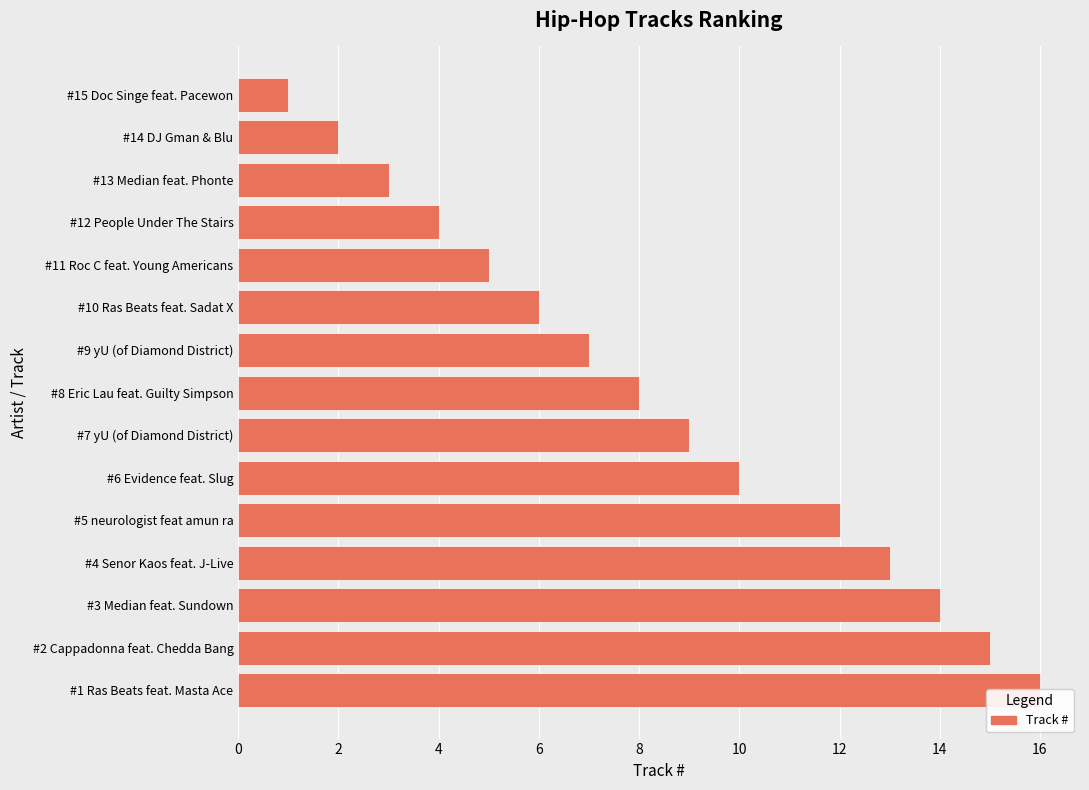

How many values are below 8?

7